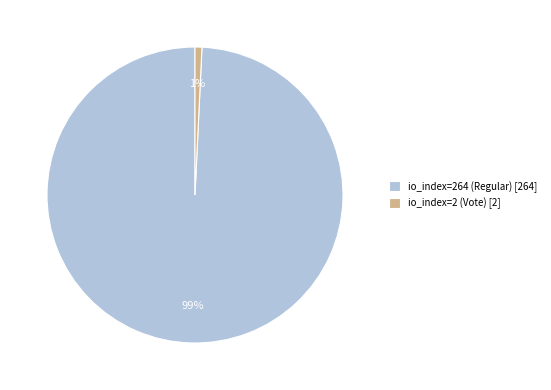

Which has a higher value, io_index=264 (Regular) or io_index=2 (Vote)?

io_index=264 (Regular)